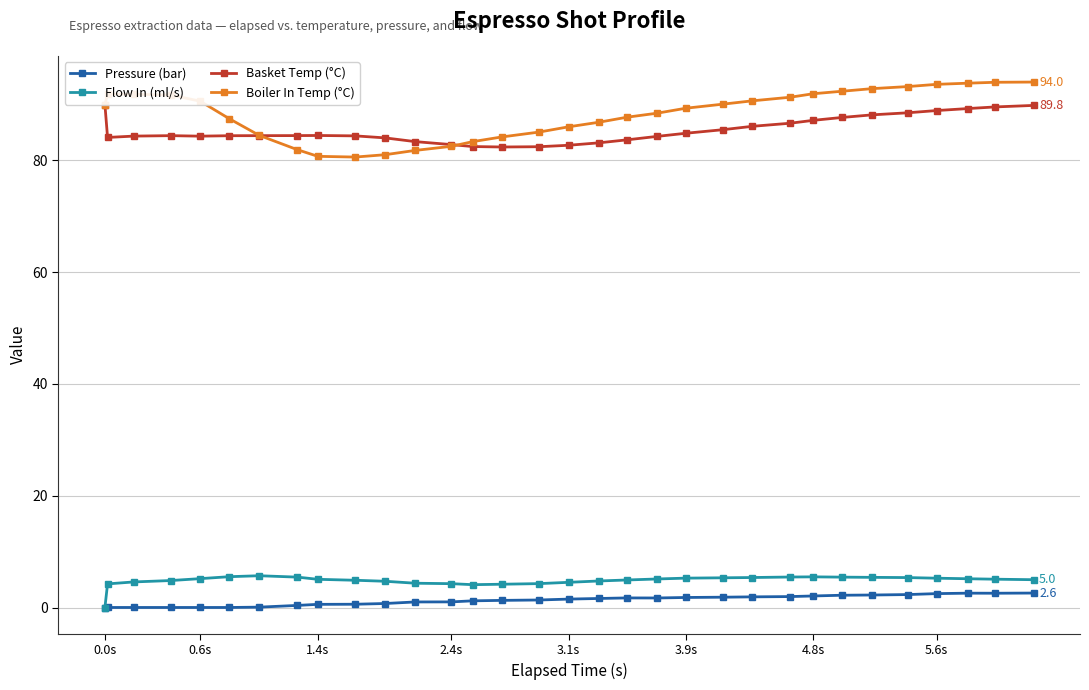

What is the maximum value for Boiler In Temp (°C)?

94.0